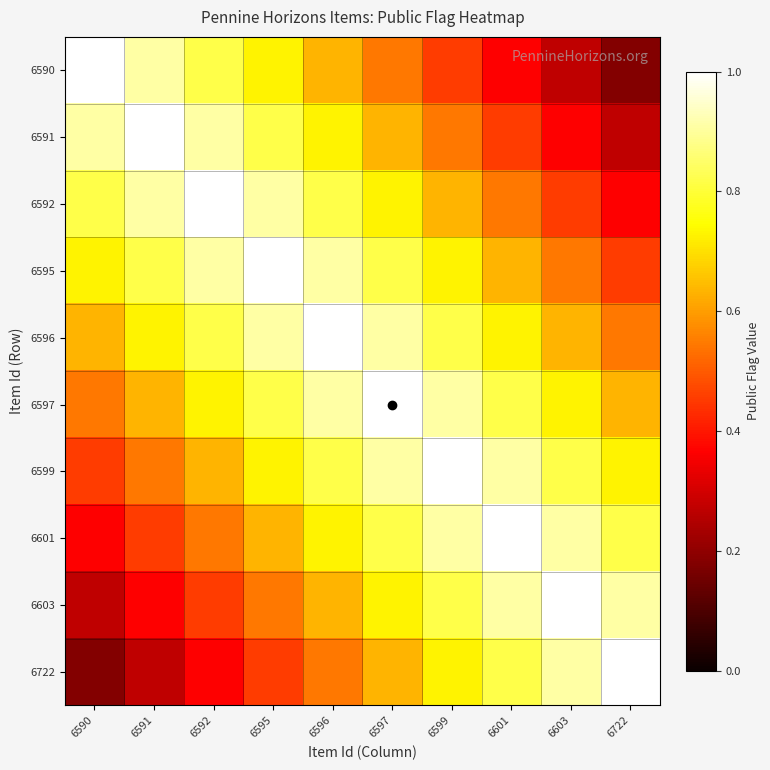

At how many categories does at least one series exceed 0?

10